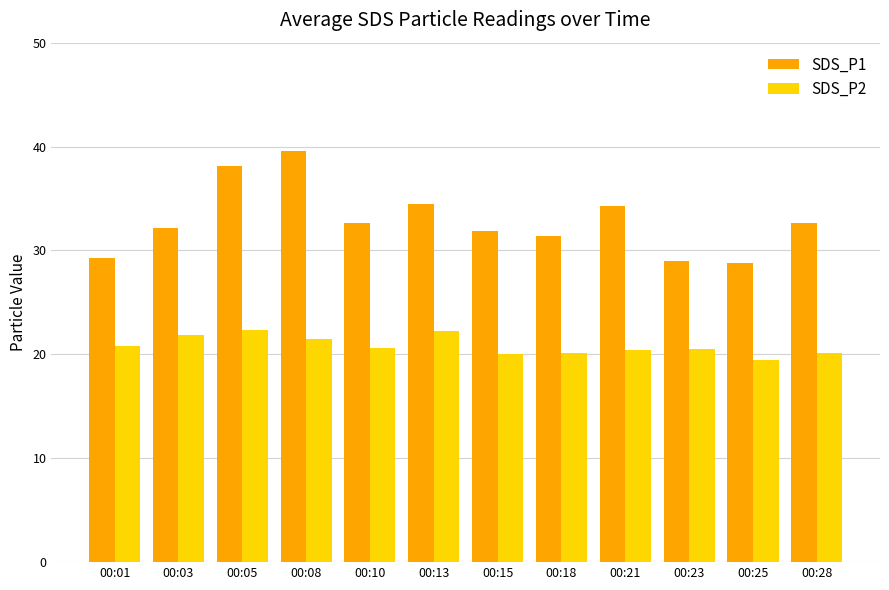

Are the bars horizontal?

No